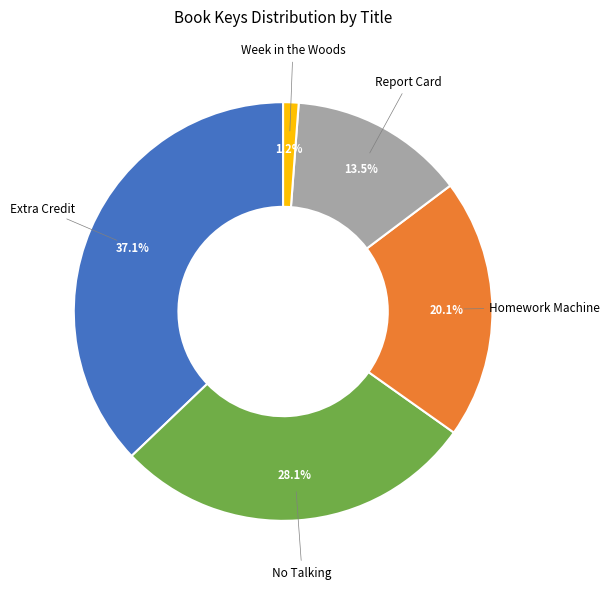

Does any single category account for the majority?

No